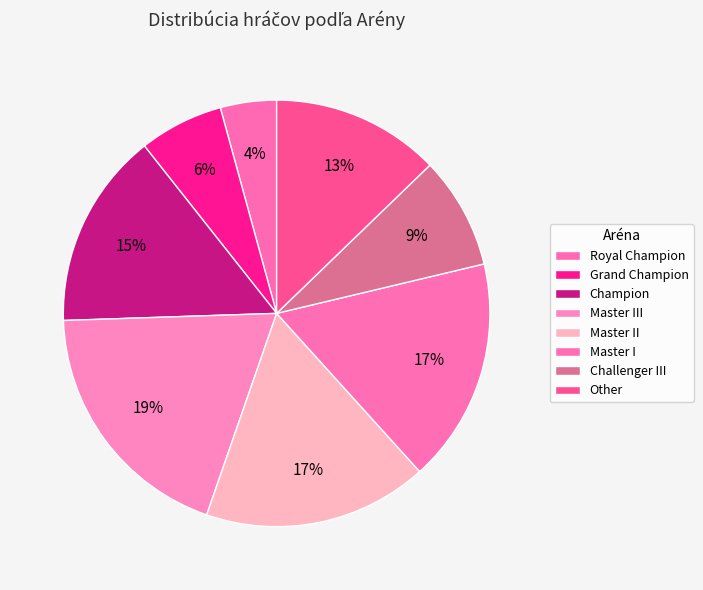

Is it true that Master I is 17% of the pie?

True